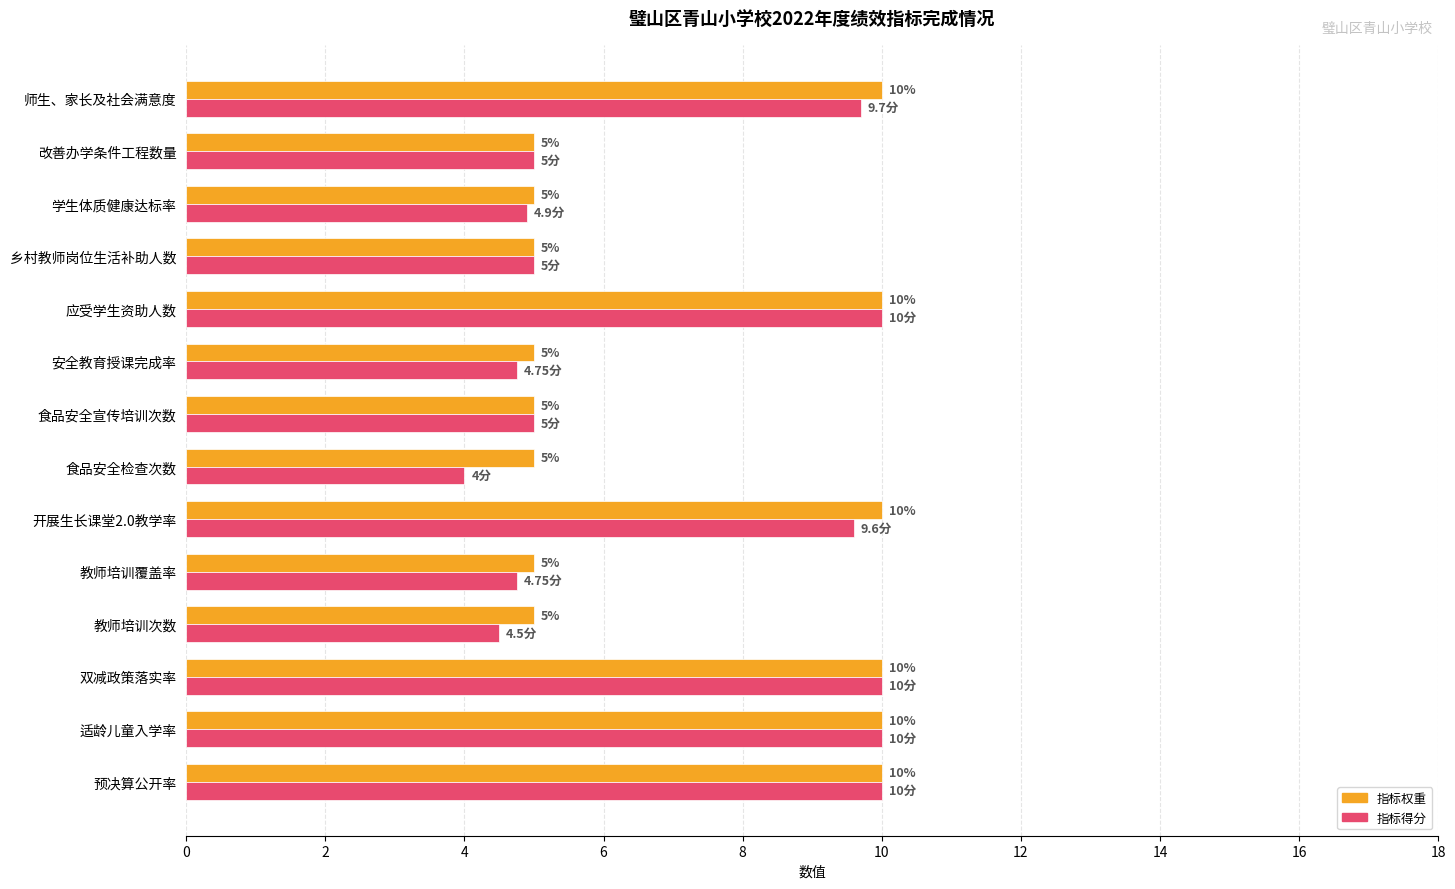

Which series has the largest range (max minus min)?

指标得分